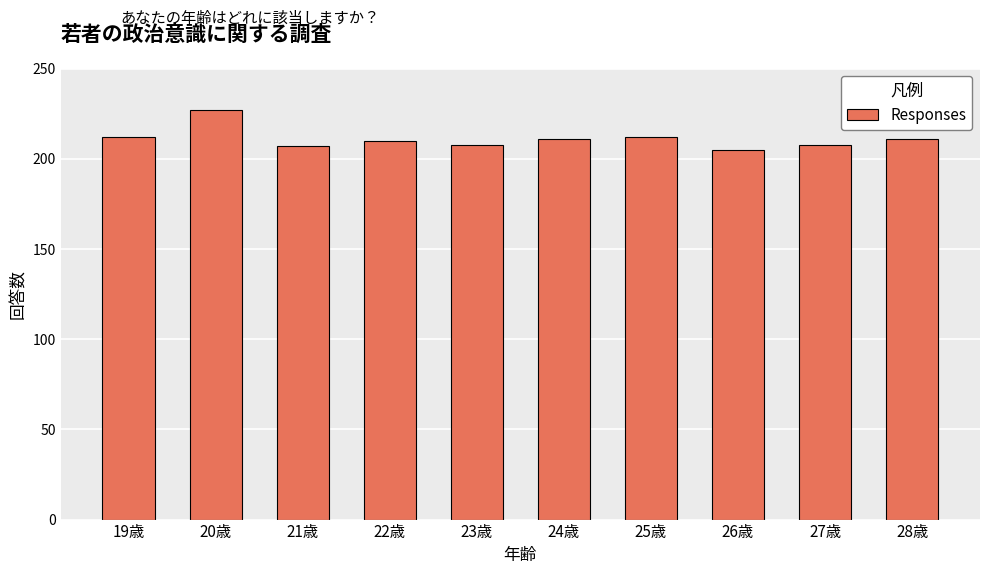

What position from the left is 22歳?

4